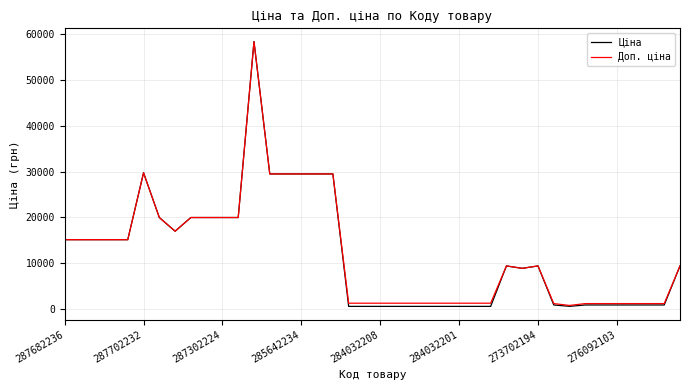

What is the highest value of the Ціна series?

58426.5